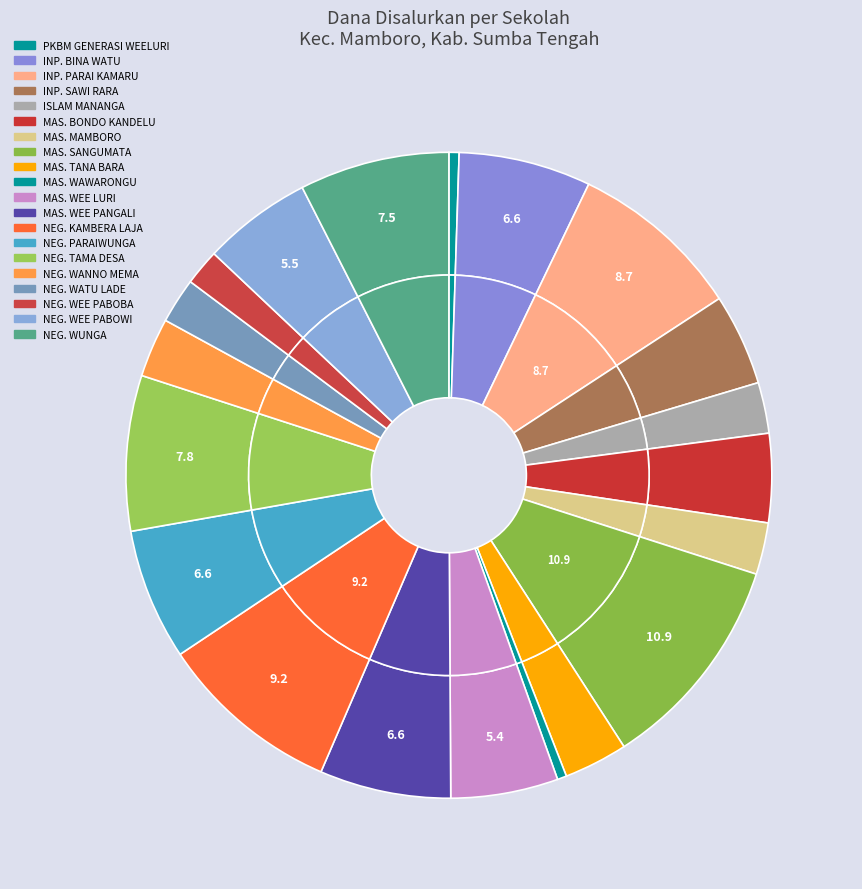

Is there any slice that represents more than half of the pie?

No